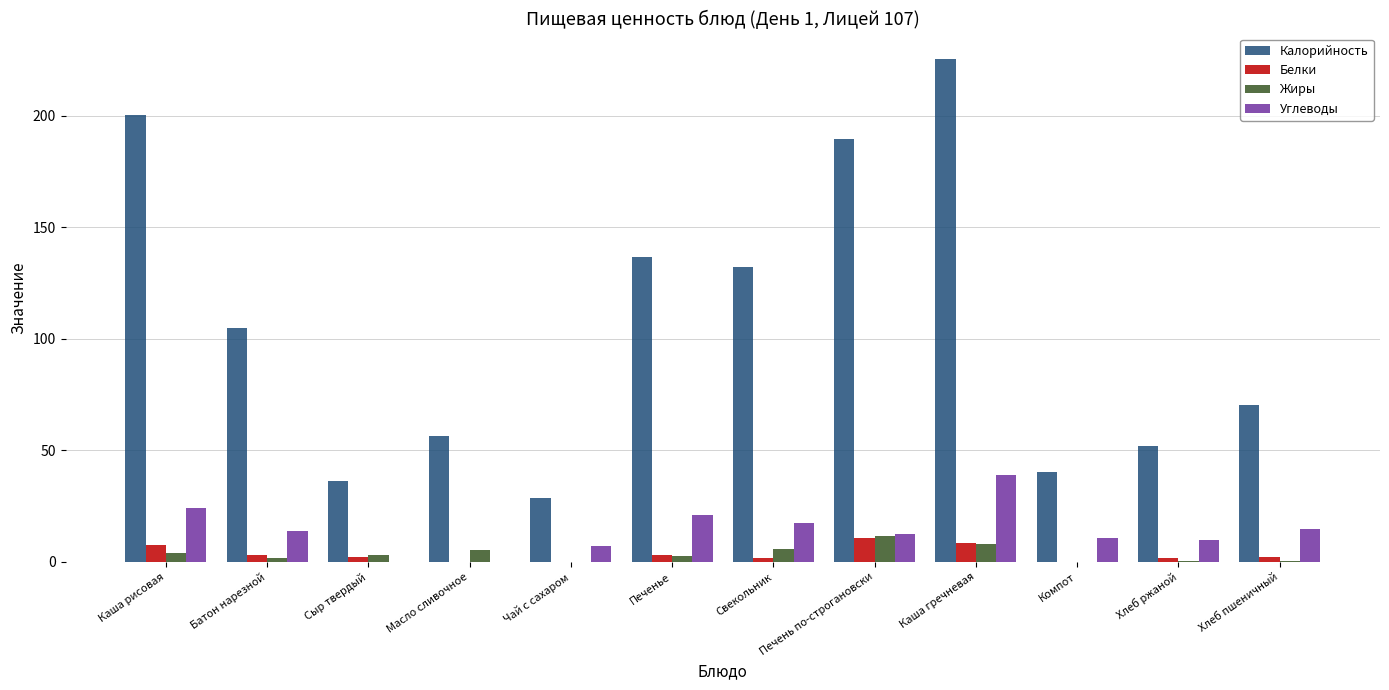

Which series has the largest range (max minus min)?

Калорийность